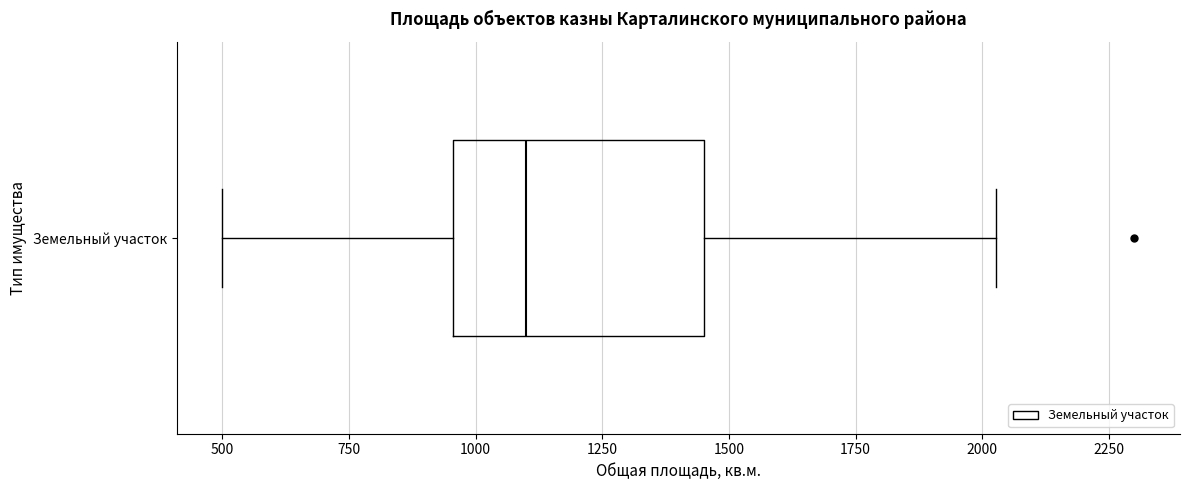

Read this box plot against the x-axis: the position of the median line, the range covered by the box, and the ends of both whiskers. The values are not printed on the chart, so give them approximately, as read against the axis.

median 1100, box 950 to 1450, whiskers 500 to 2050